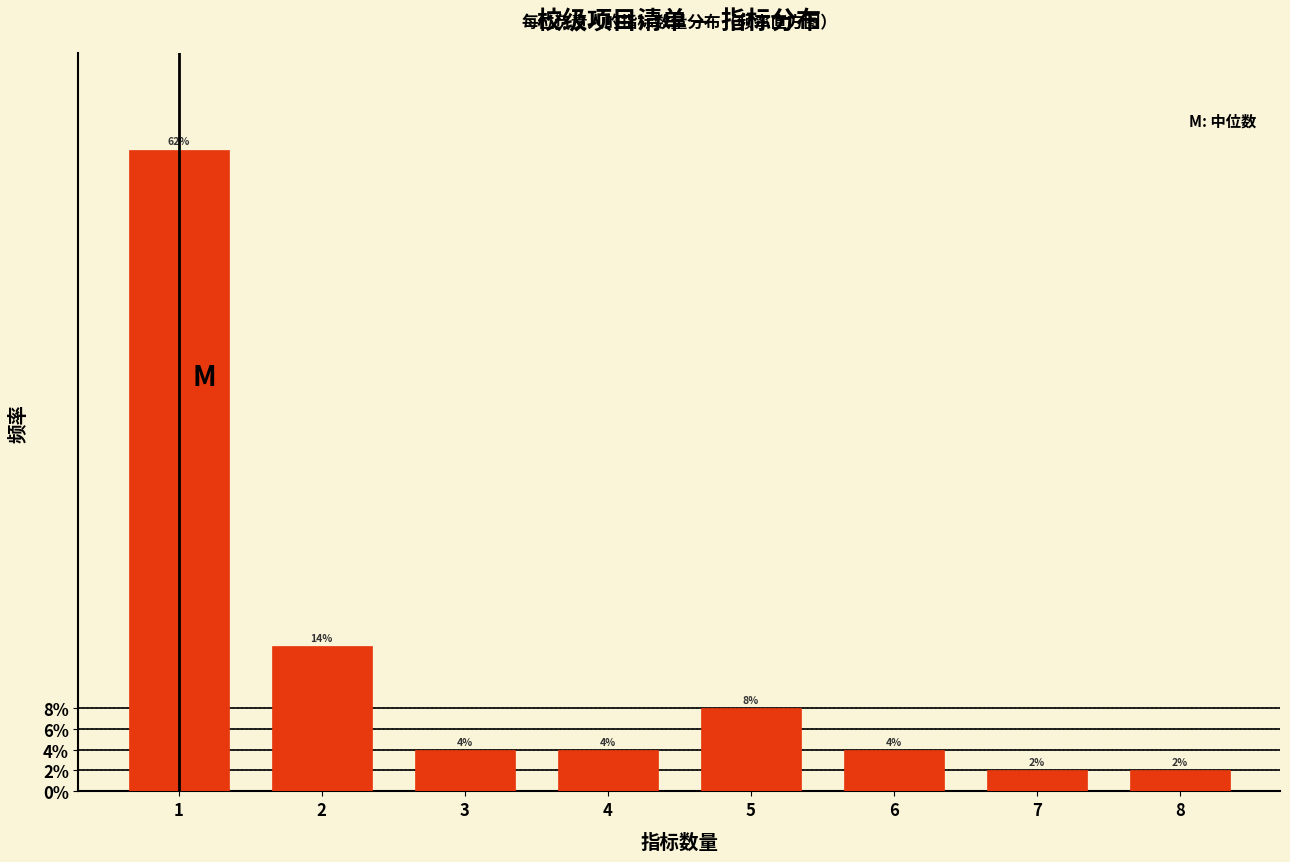

Reading left to right, what are all the values shown in this chart?

1=62.0	2=14.0	3=4.0	4=4.0	5=8.0	6=4.0	7=2.0	8=2.0